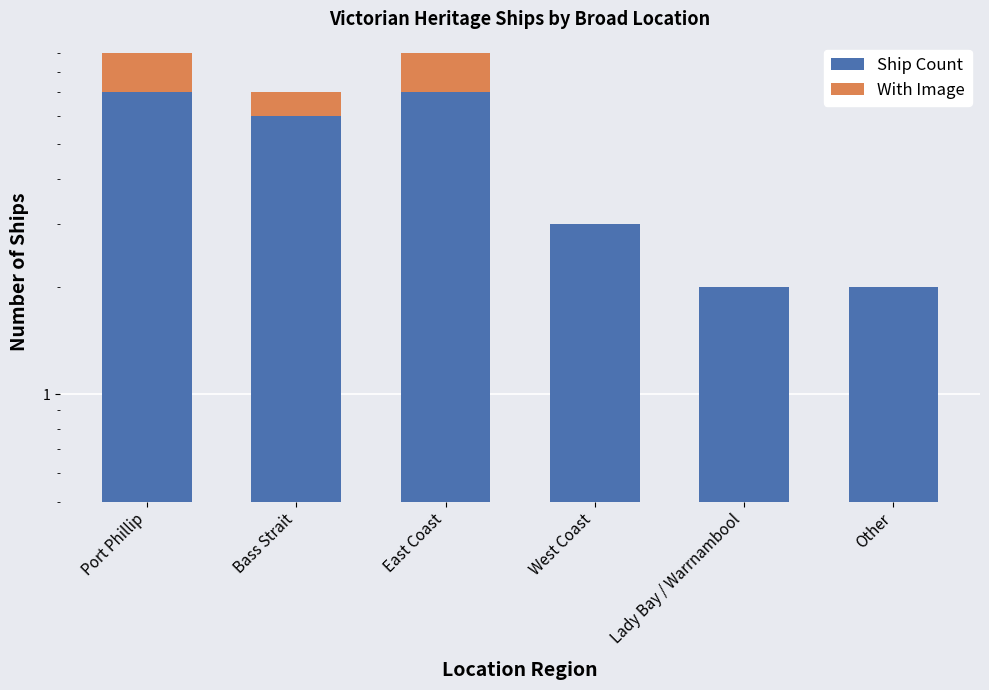

Which label corresponds to the smallest value in the chart?

West Coast